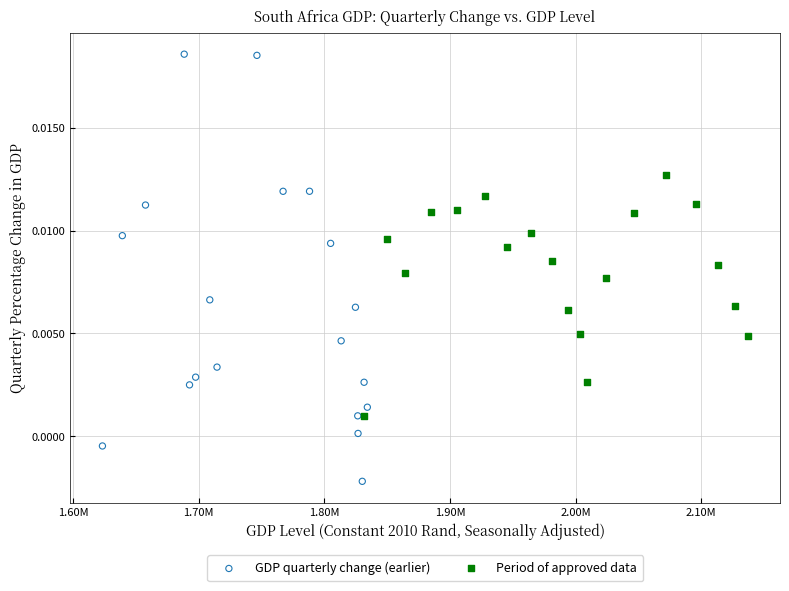

Which series reaches the minimum Y coordinate?

GDP quarterly change (earlier)